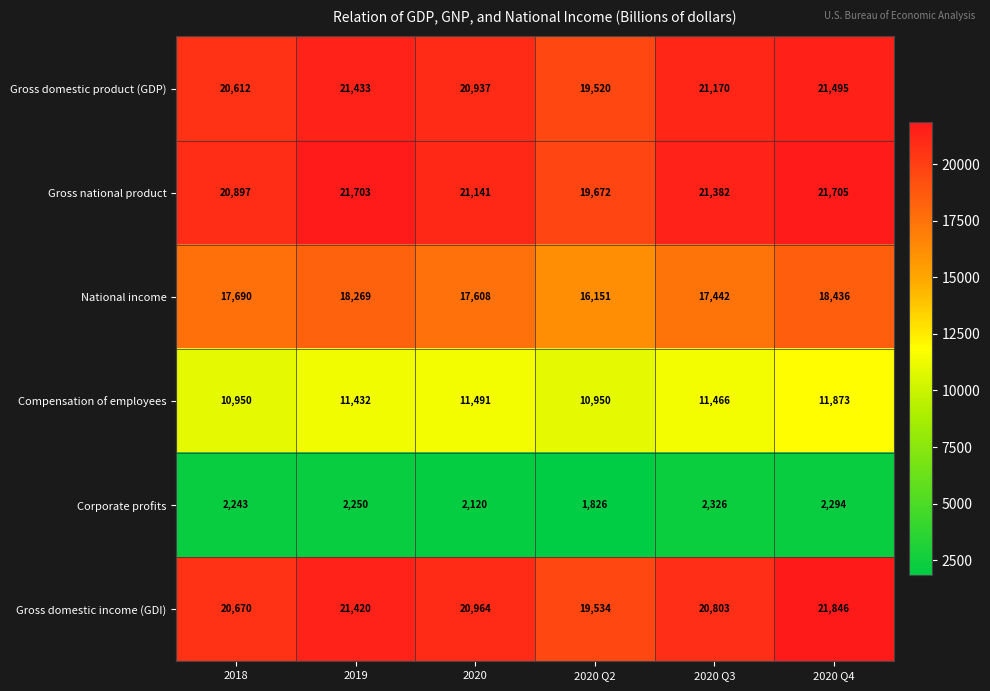

What is the maximum value shown in the chart?

21846